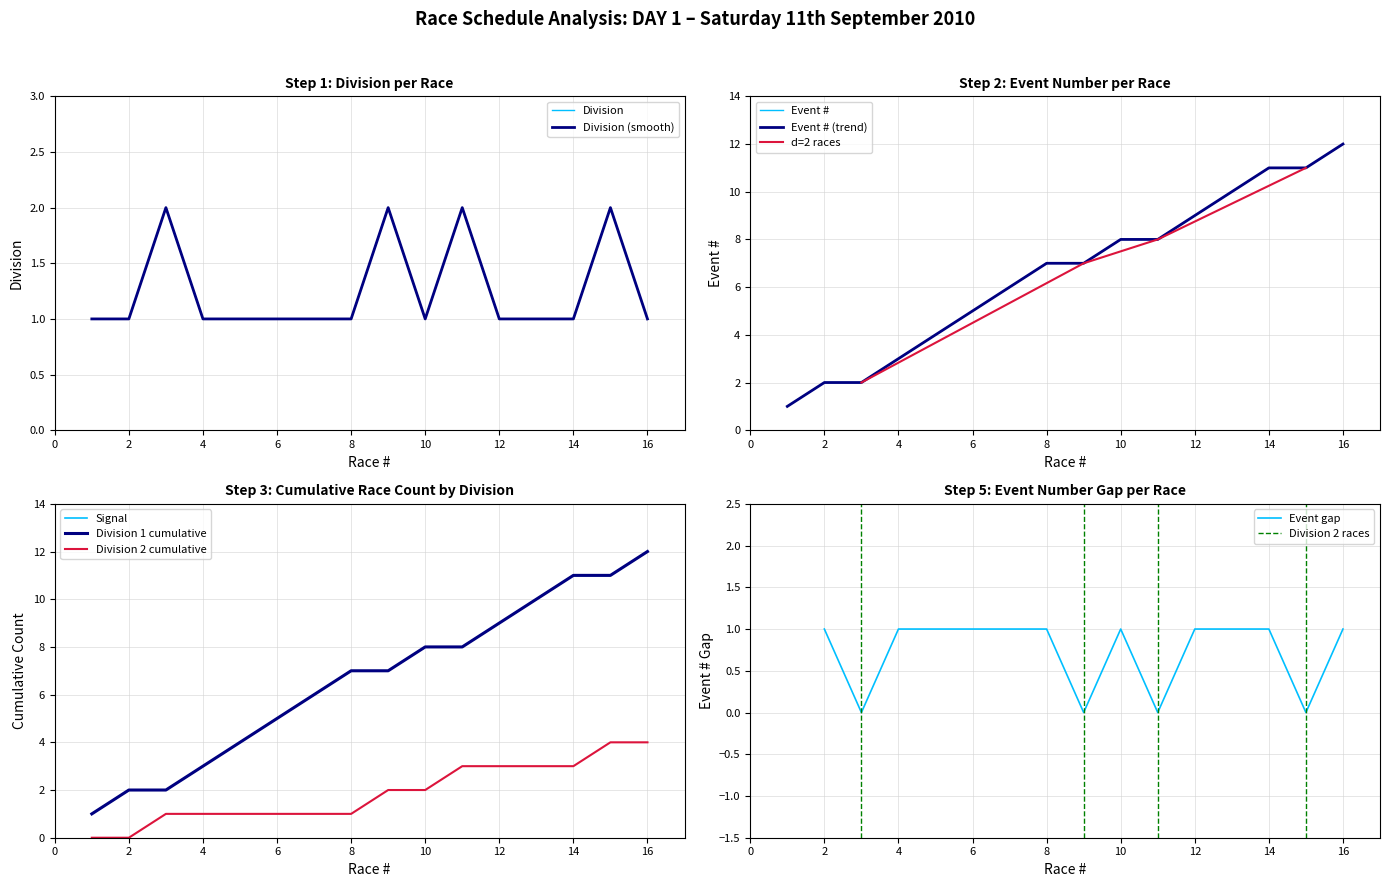

The value at 4 is 1. True or false?

False